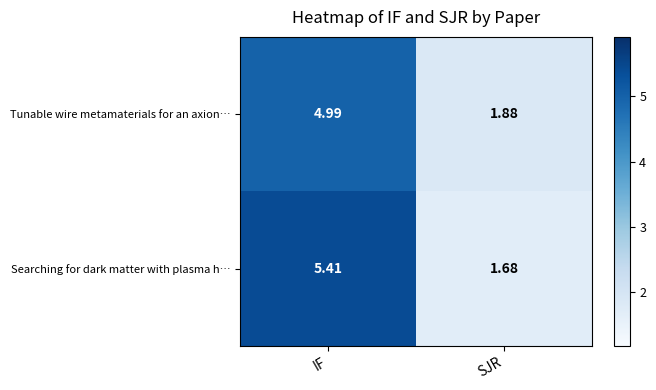

How many data points in Tunable wire metamaterials for an axion… are less than 4?

1